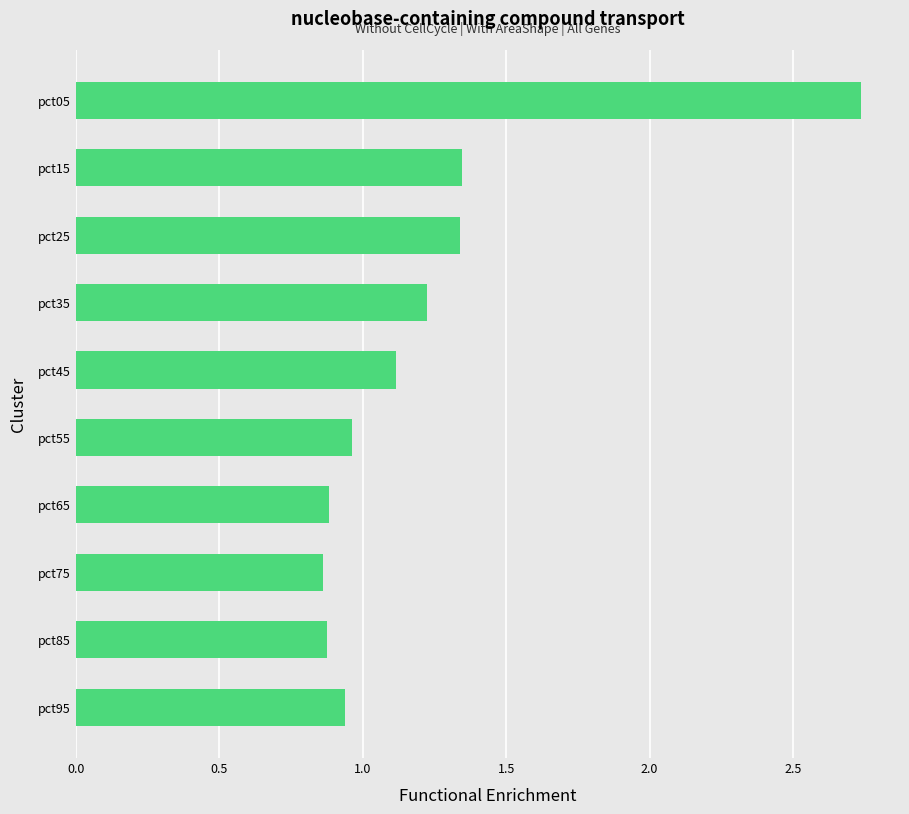

What is the value of the 4th bar from the top?

1.2